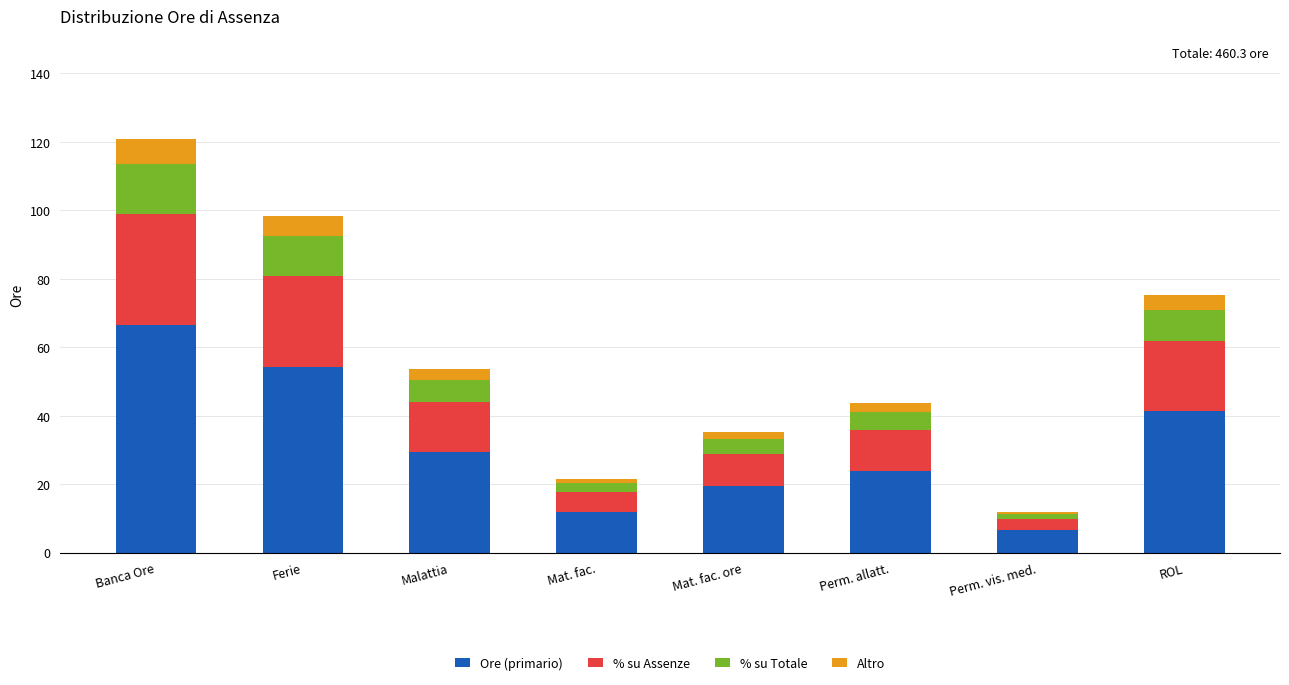

At which category is the sum across all series the highest?

Banca Ore